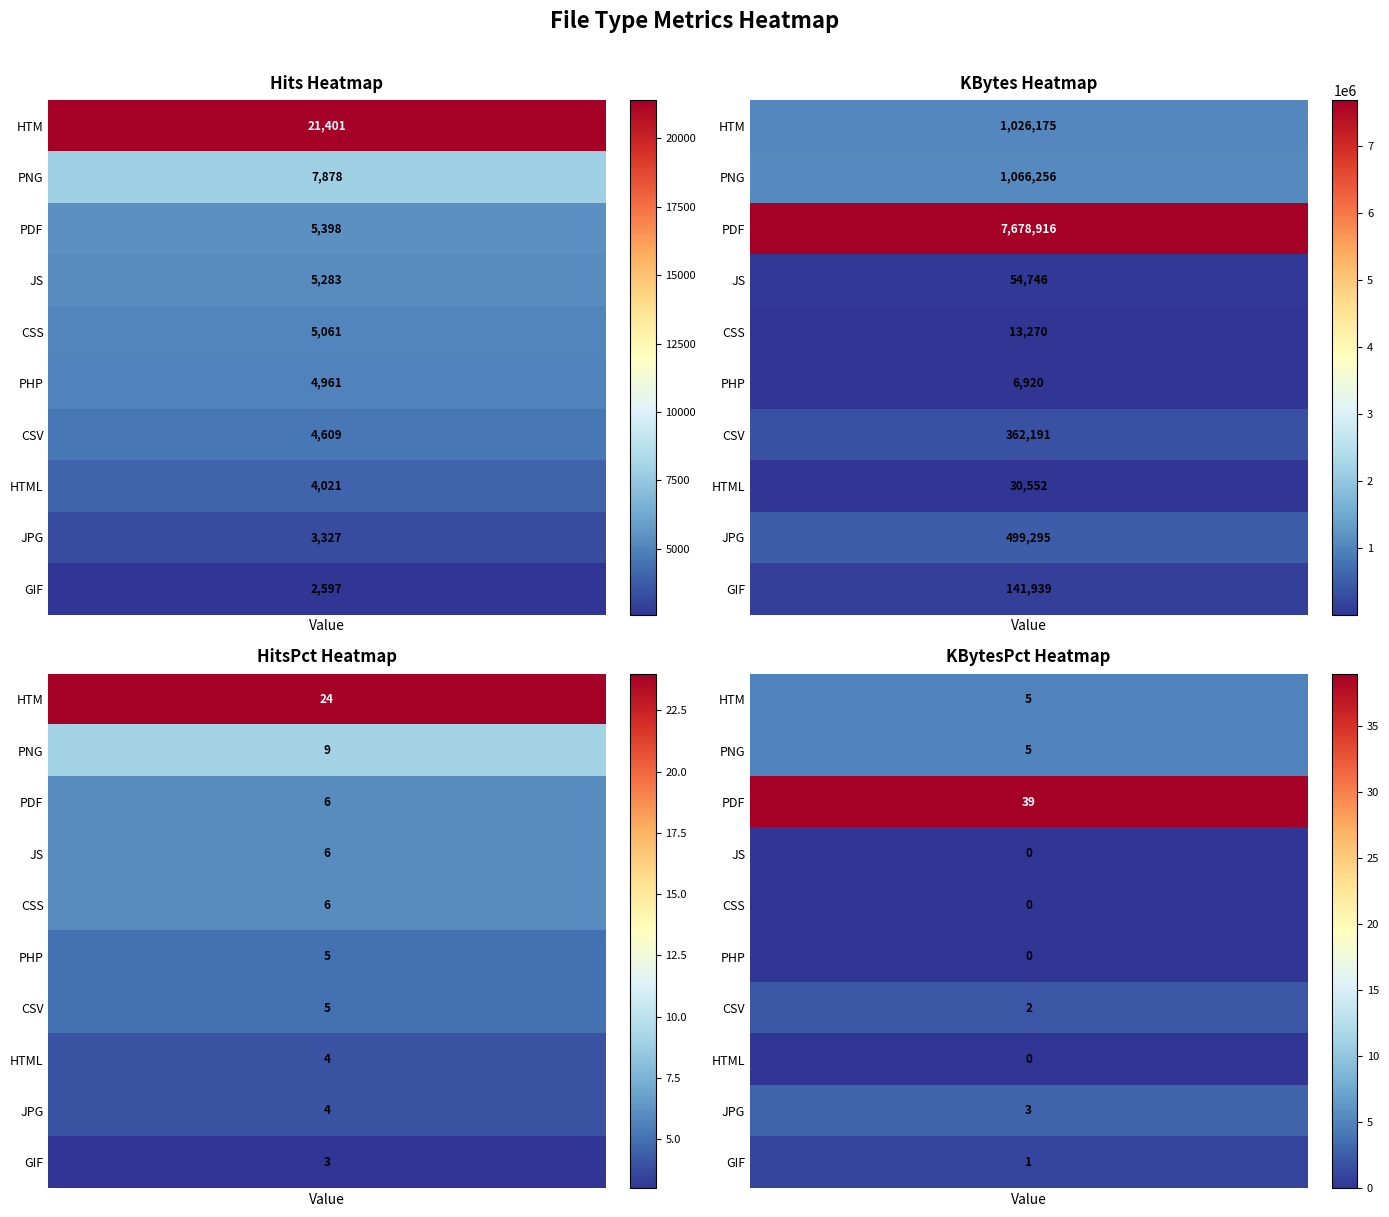

How many data points in kbytes are above 362191?

4